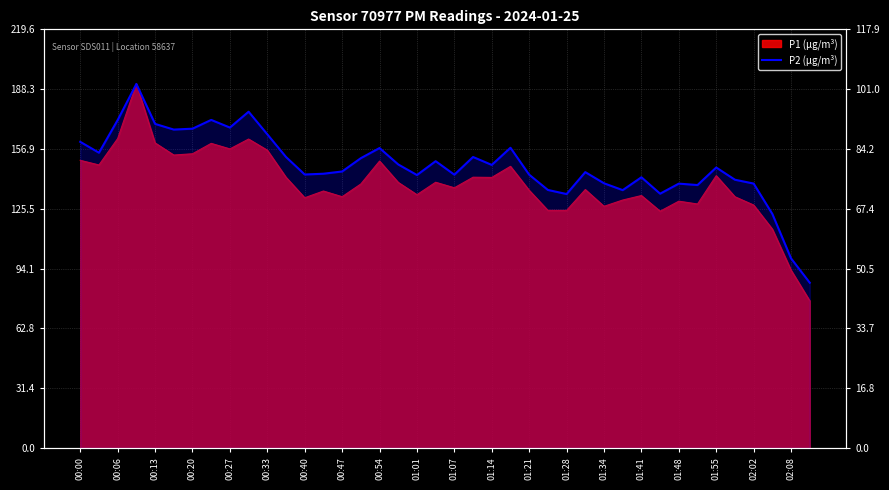

The chart shows a value of 77.0 at 01:21. True or false?

True